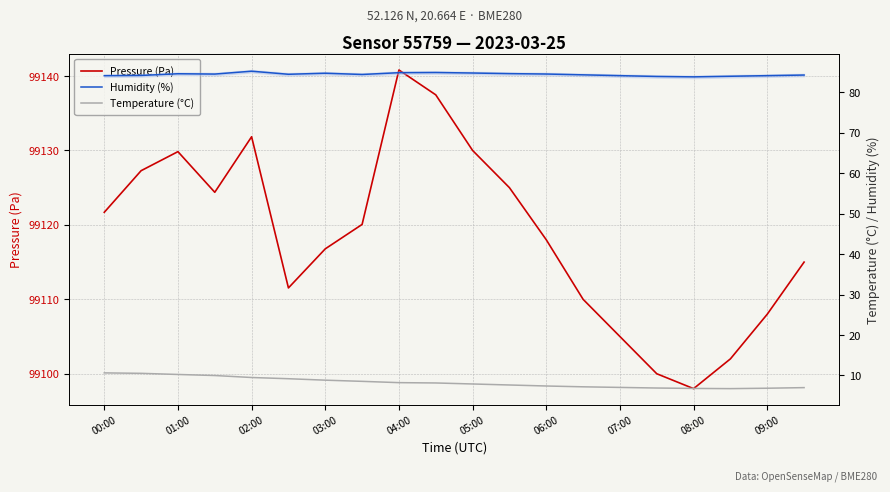

Which category has the highest value in the Temperature (°C) series?

00:00